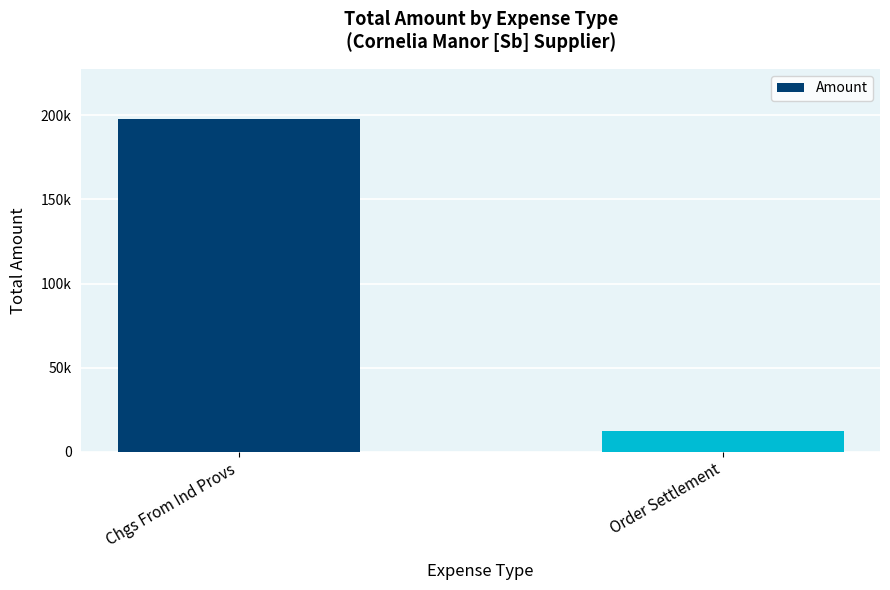

The value at Chgs From Ind Provs is 305504.6. True or false?

False